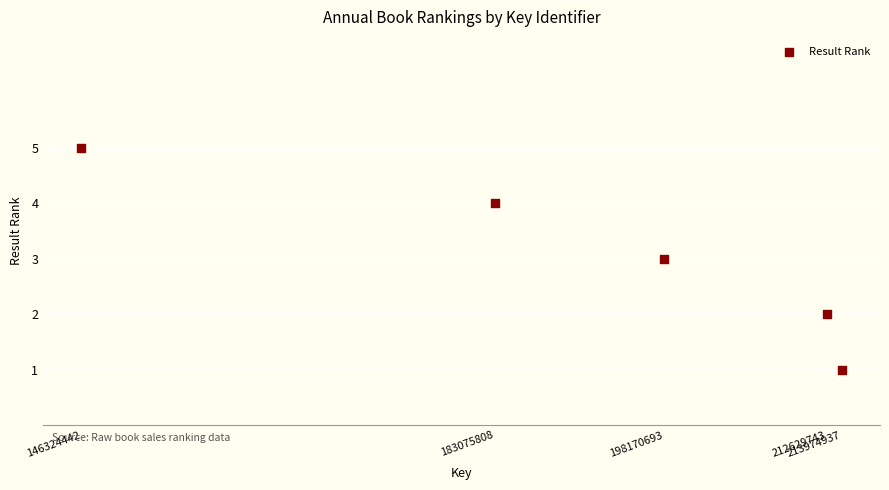

What is the average X value?

190835125